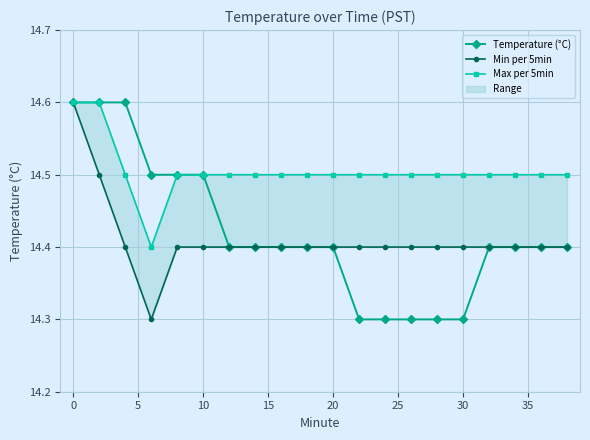

Is this an area chart (filled region under the line)?

No